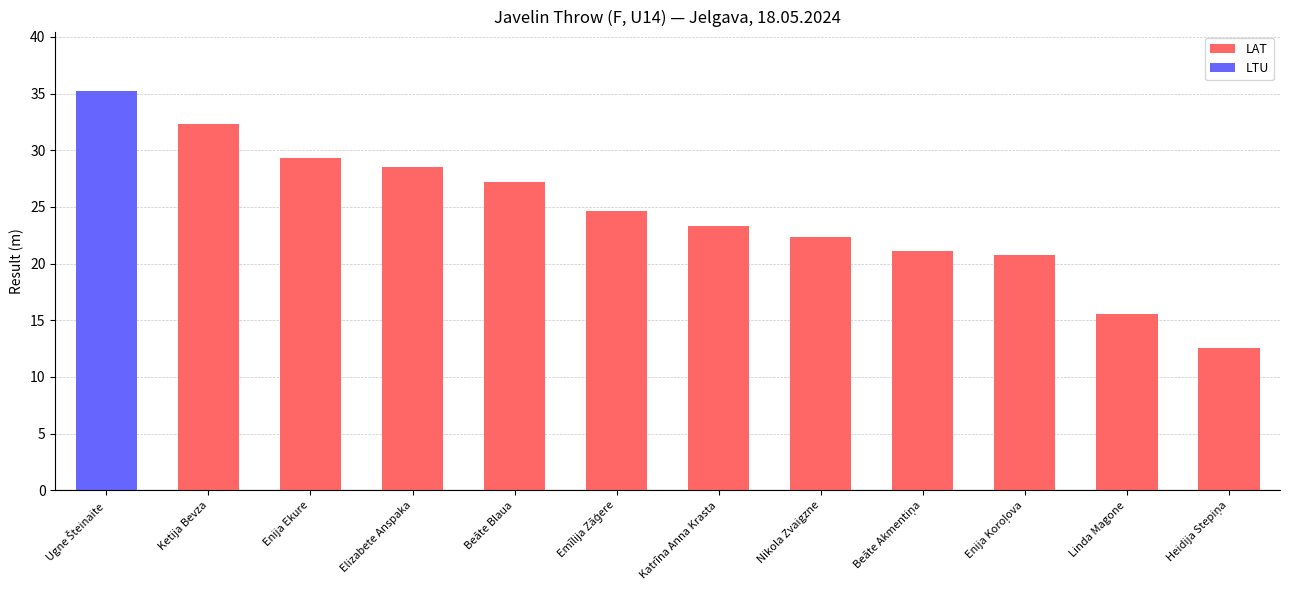

What value does the LAT series have at Elizabete Anspaka?

28.6